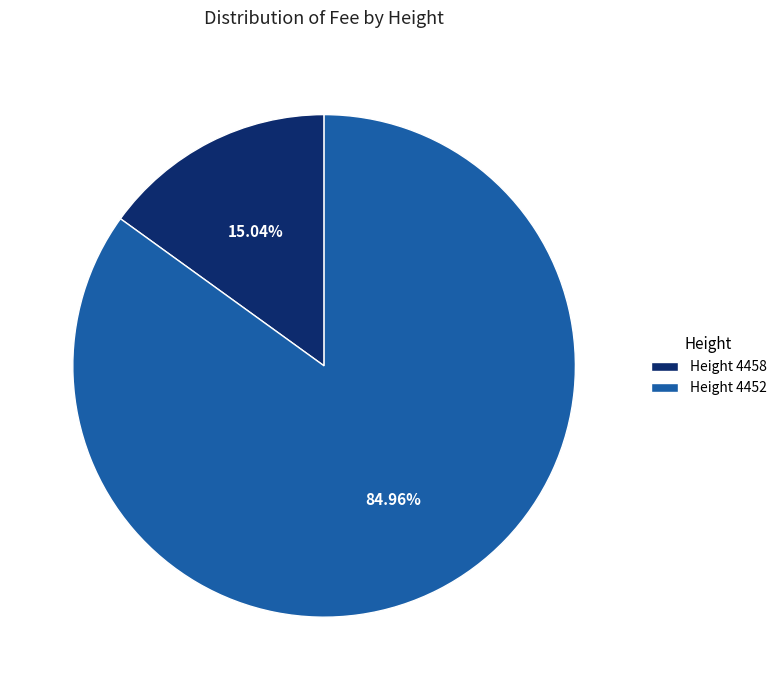

Rank the categories by value from highest to lowest.

Height 4452, Height 4458